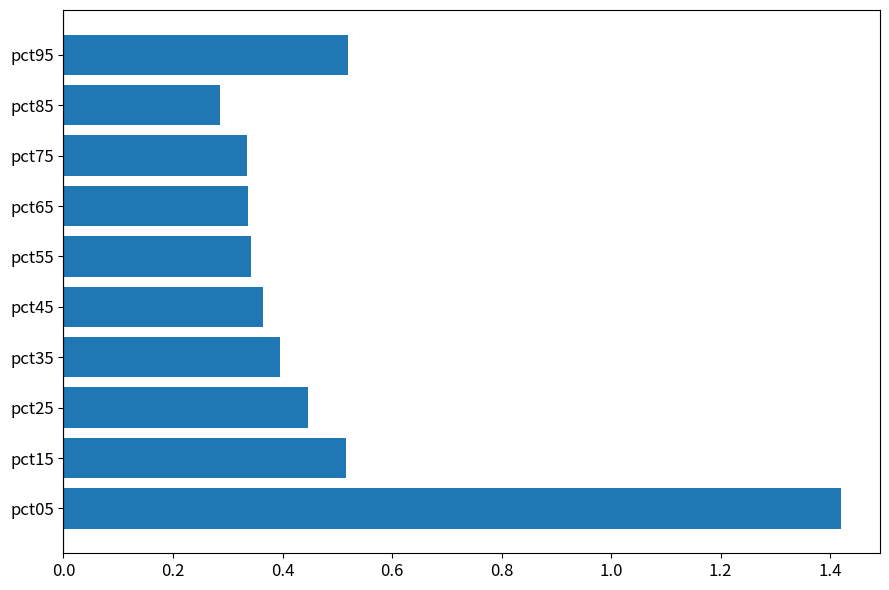

True or false: the data shows 0.9 at pct05.

False